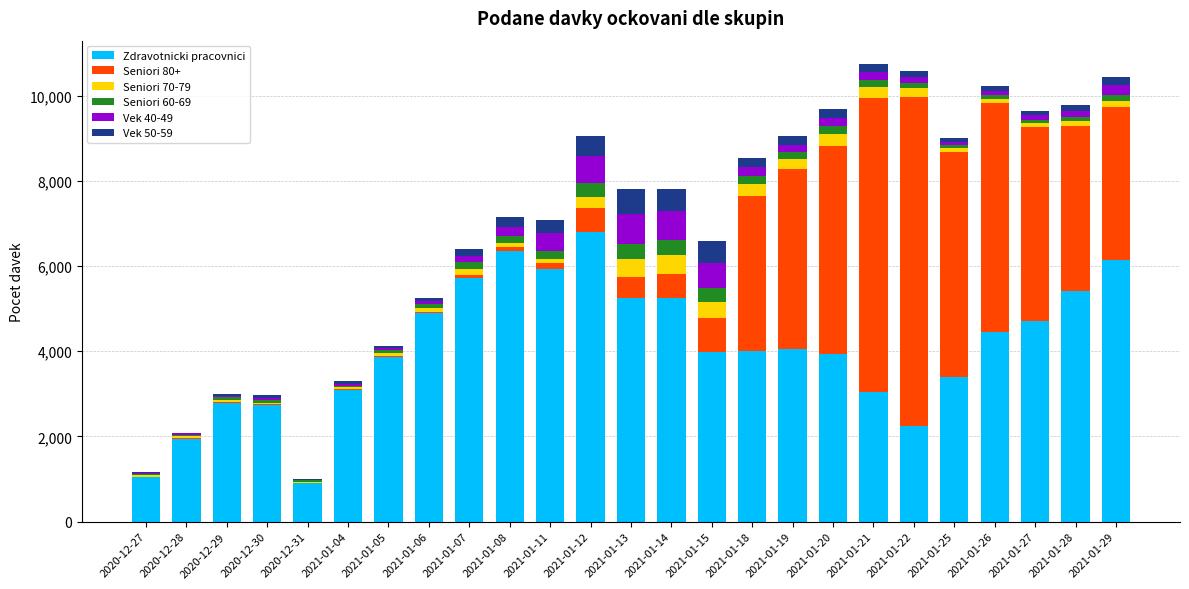

At which label does Zdravotnicki pracovnici reach its peak?

2021-01-12